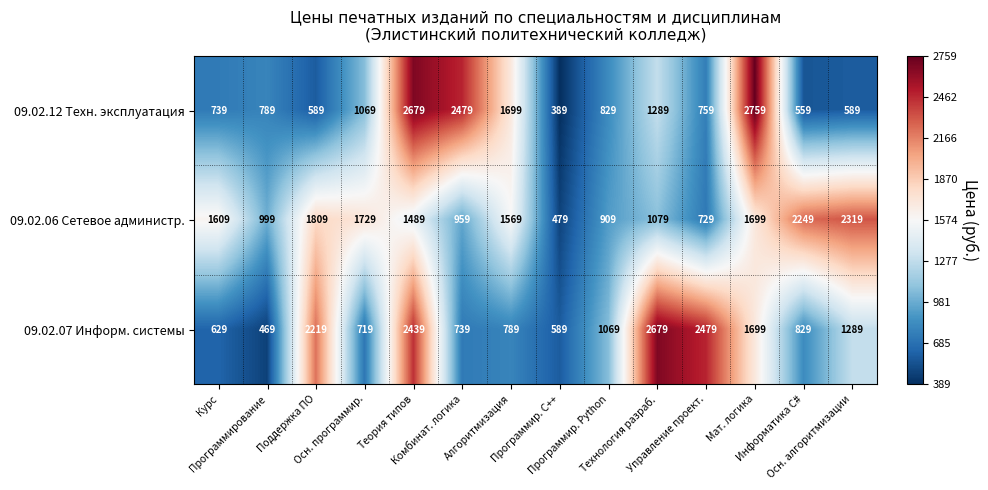

Which series has the largest range (max minus min)?

09.02.12 Техн. эксплуатация